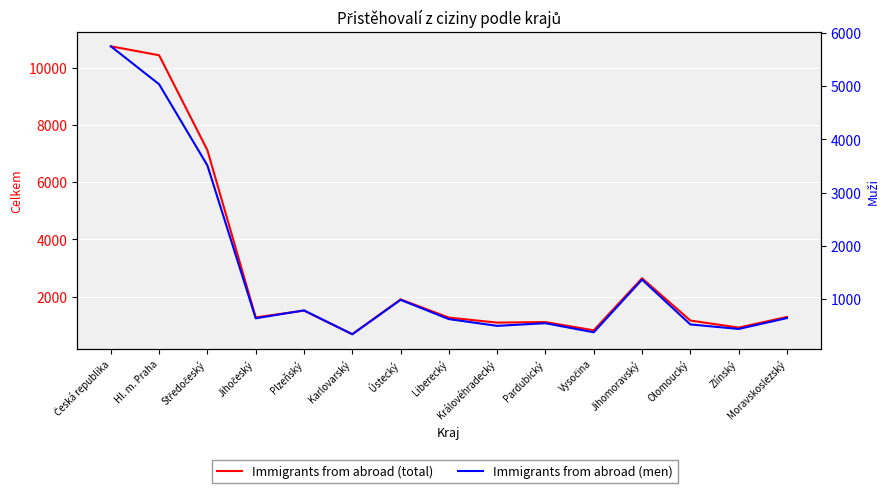

At which category is the sum across all series the highest?

Česká republika